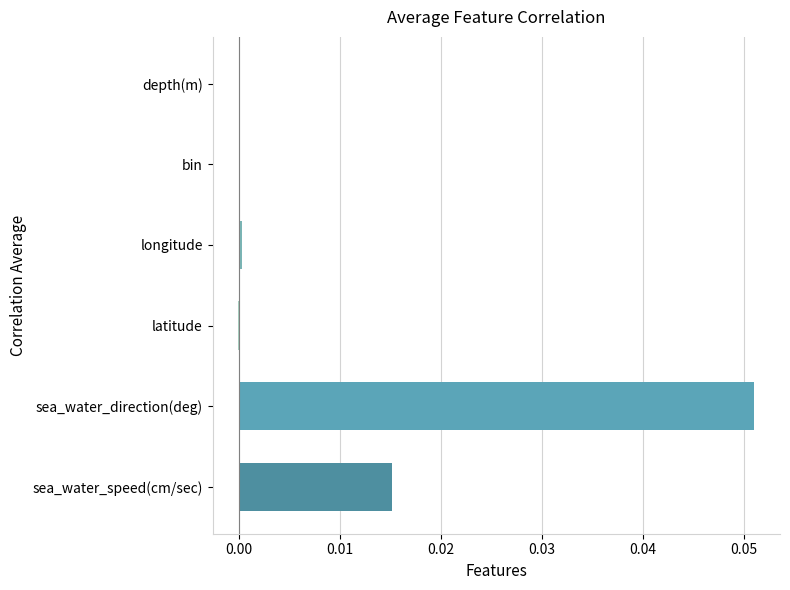

Which label corresponds to the largest value in the chart?

sea_water_direction(deg)